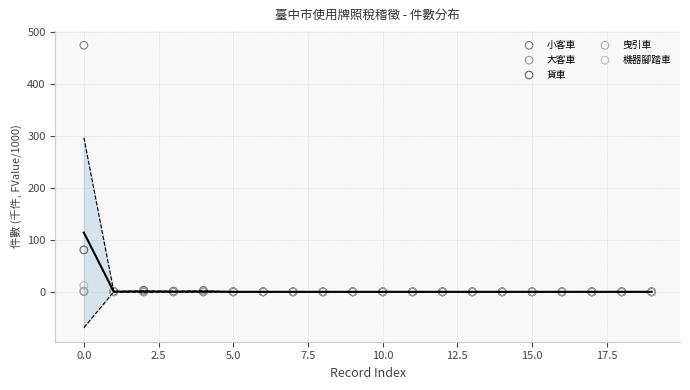

What are all the series names shown in the legend?

小客車, 大客車, 貨車, 曳引車, 機器腳踏車